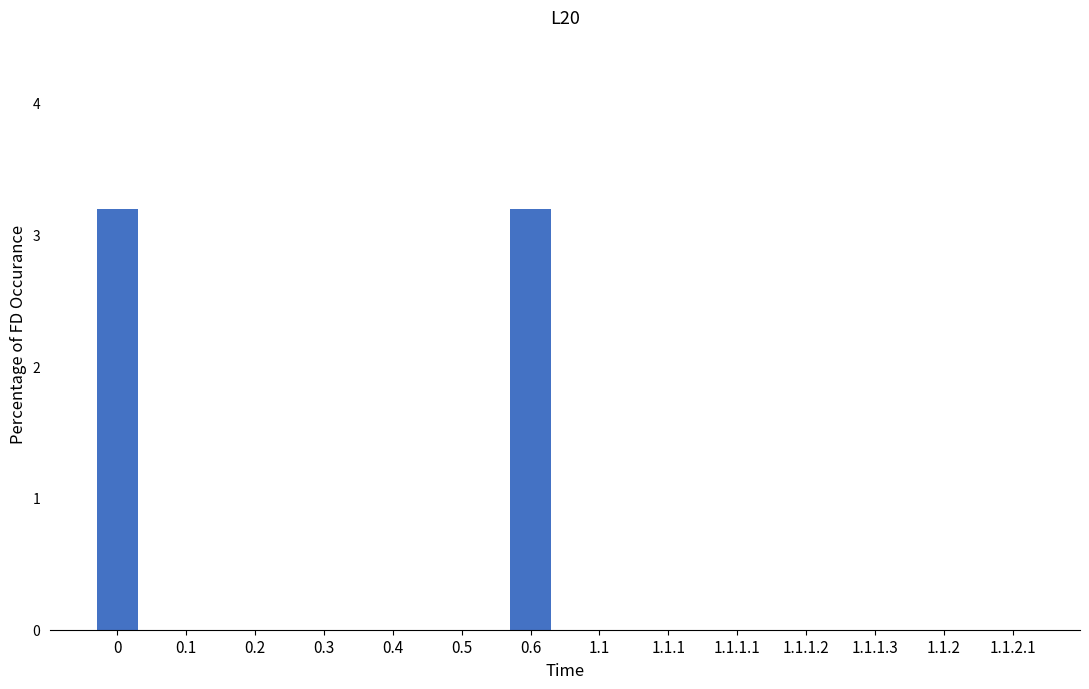

Reading right to left, extract all data points from this chart.

0.0	0.0	0.0	0.0	0.0	0.0	0.0	3.2	0.0	0.0	0.0	0.0	0.0	3.2